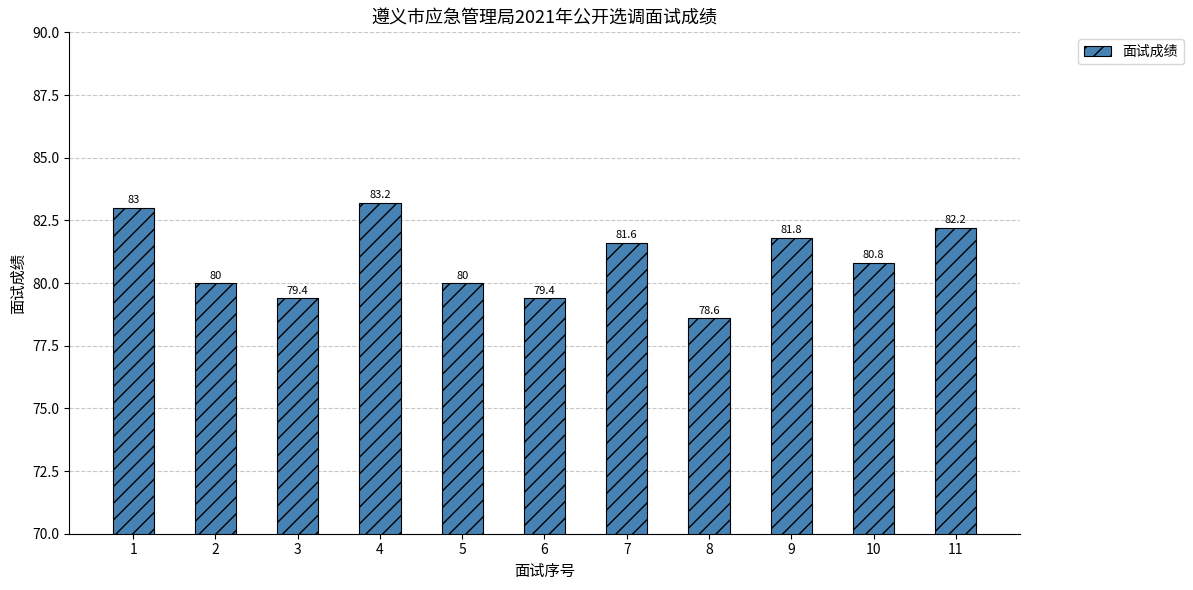

Which has a higher value, 10 or 3?

10